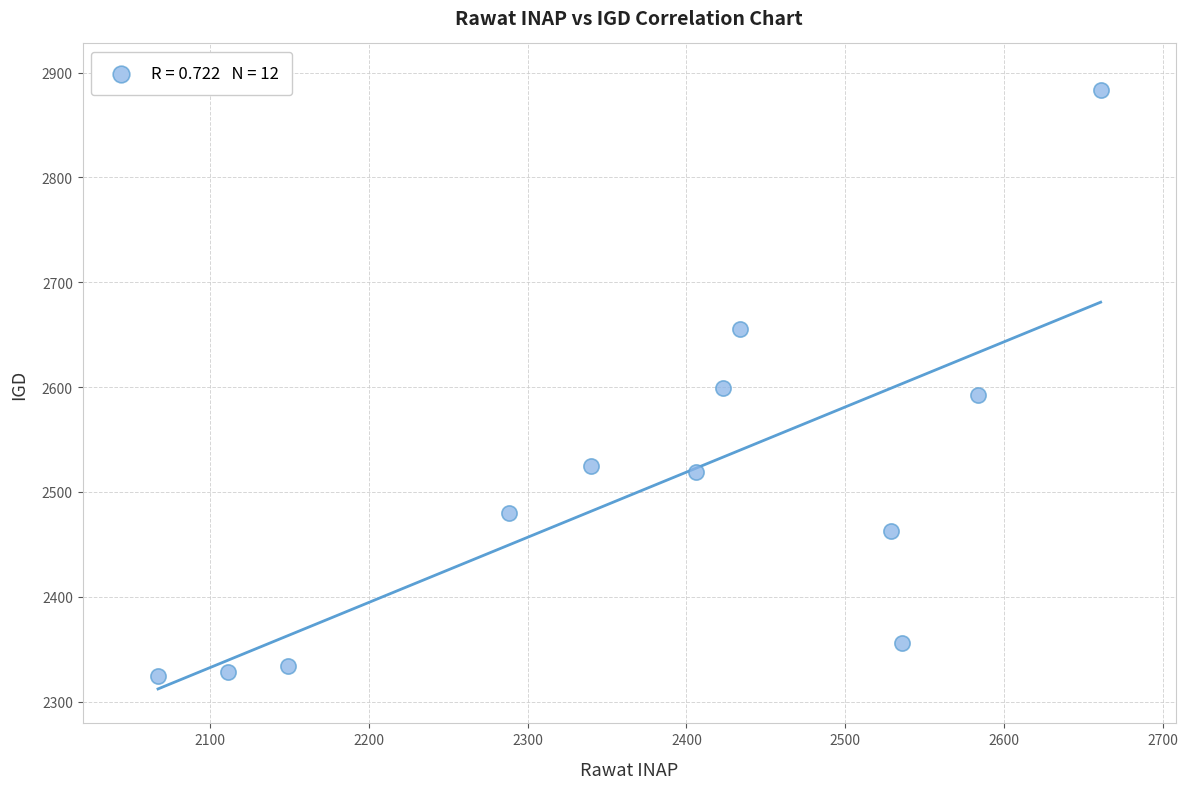

What is the range of Y values (max minus min)?

559